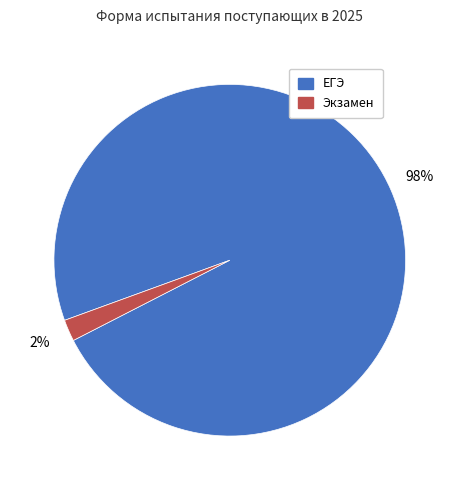

True or false: Экзамен accounts for 11% of the total.

False